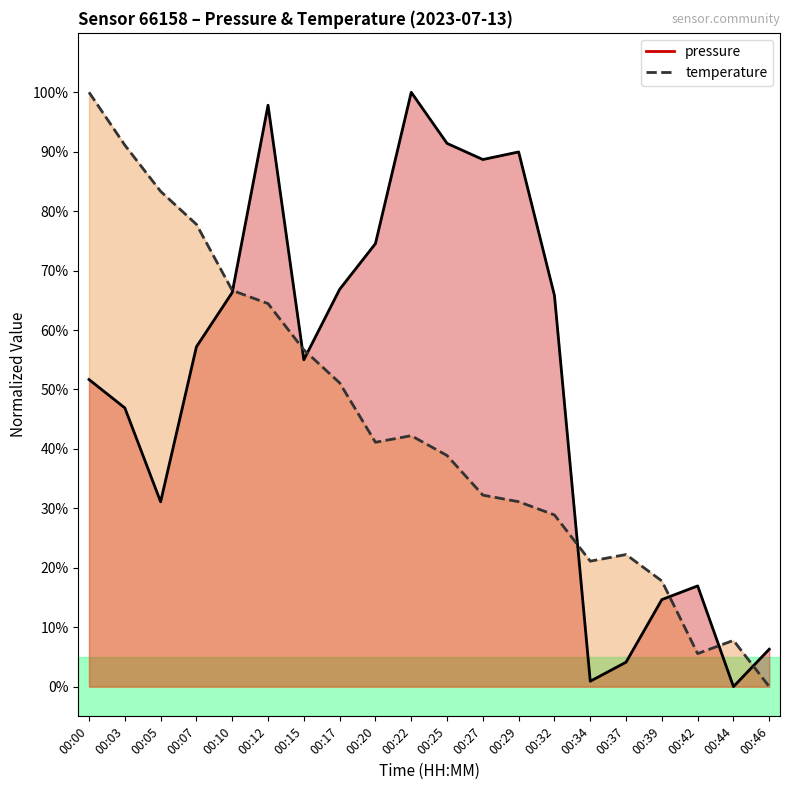

Rank the series at 00:27 from highest to lowest value.

pressure, temperature